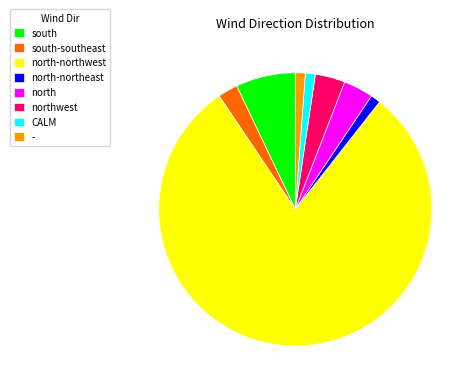

Is the sum of CALM and - greater than half?

No